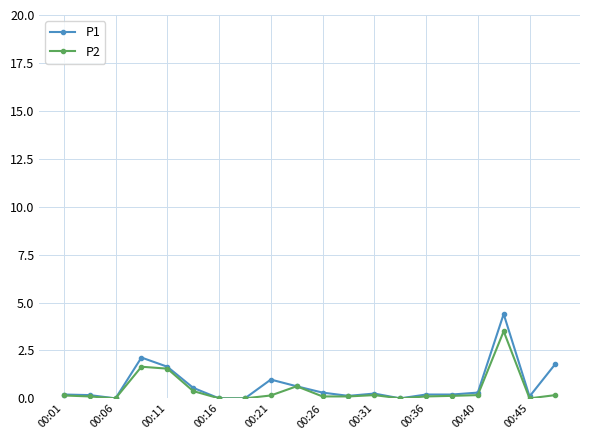

True or false: P2 has more than 2 points higher than both neighbors.

True